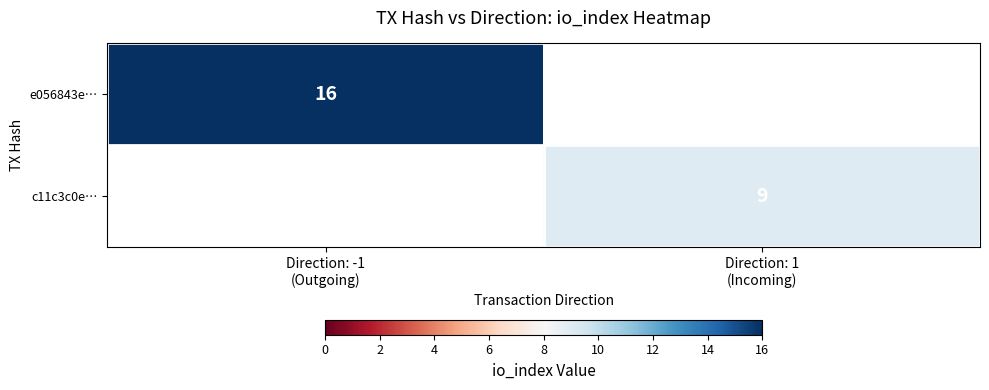

The value of c11c3c0e… at Direction: 1 (Incoming) is 9.0. True or false?

True